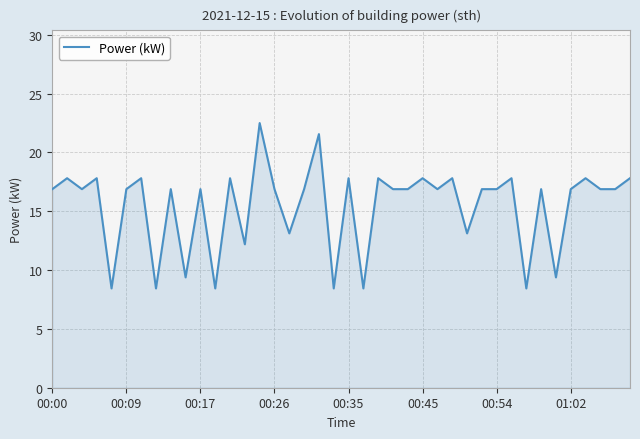

What is the greatest value displayed?

22.5